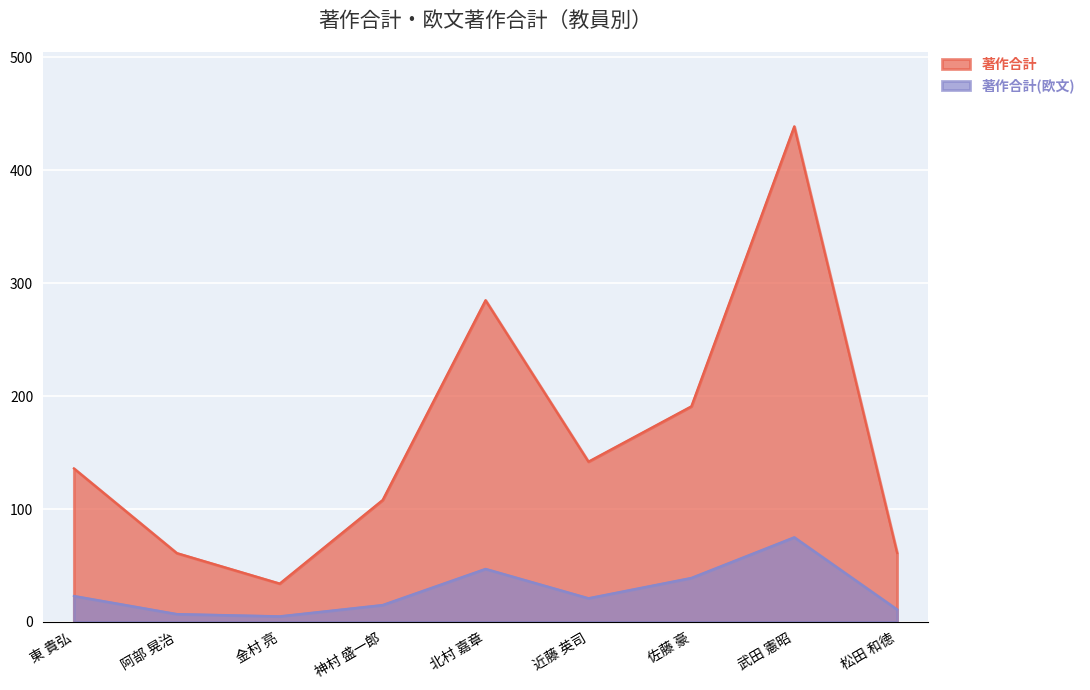

Reading right to left, what are all the values shown in this chart?

著作合計: 61	439	191	142	285	108	34	61	136
著作合計(欧文): 11	75	39	21	47	15	5	7	23